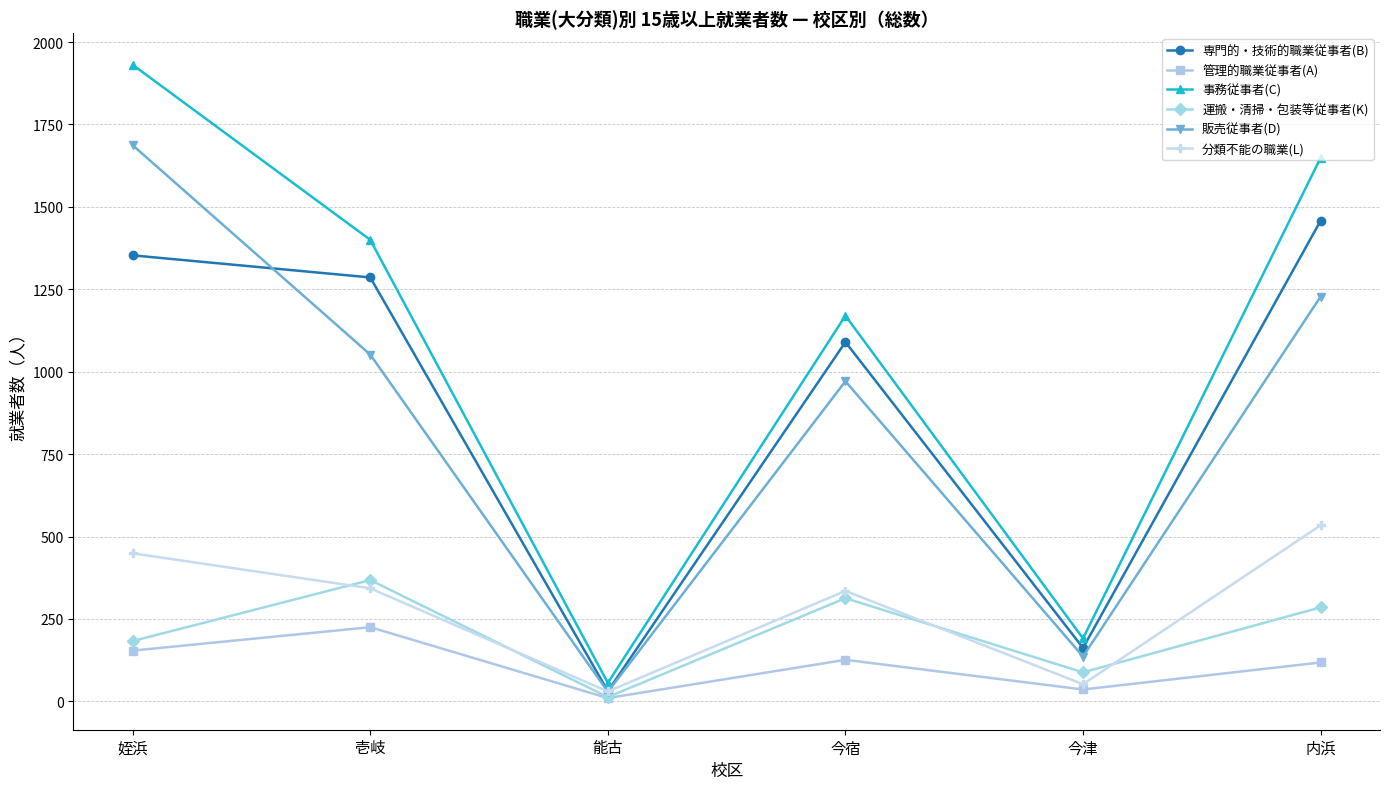

What is the minimum value for 分類不能の職業(L)?

30